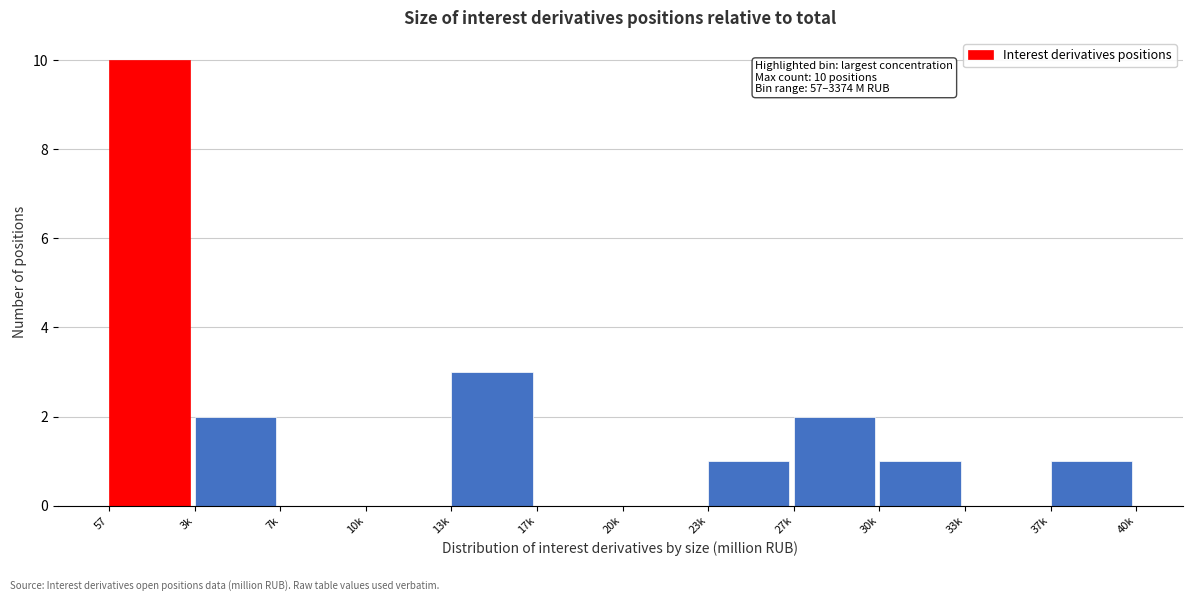

Reading right to left, what are all the values shown in this chart?

37k=1	33k=0	30k=1	27k=2	23k=1	20k=0	17k=0	13k=3	10k=0	7k=0	3k=2	57=10